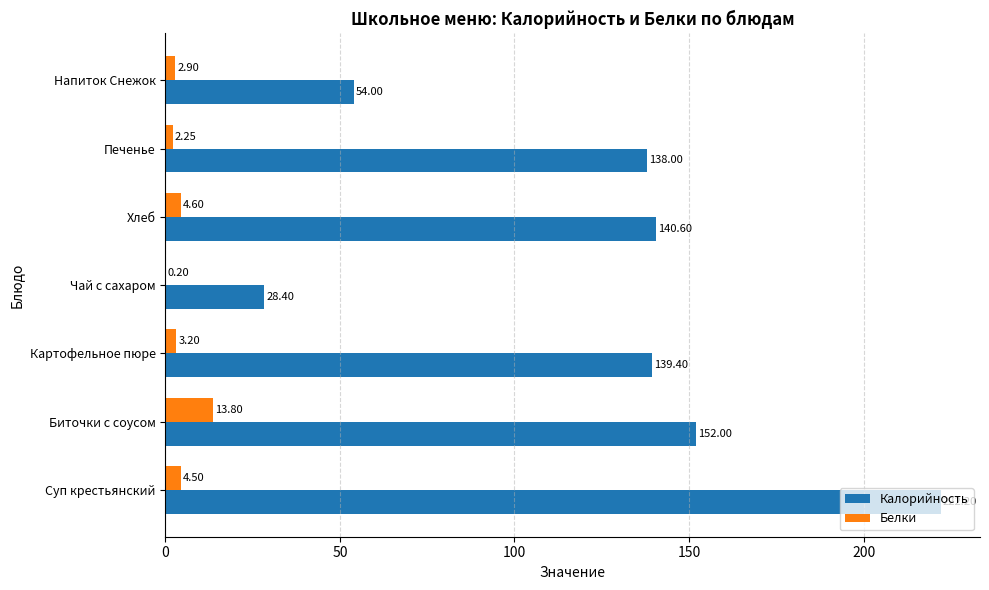

Which label corresponds to the largest value in the chart?

Суп крестьянский